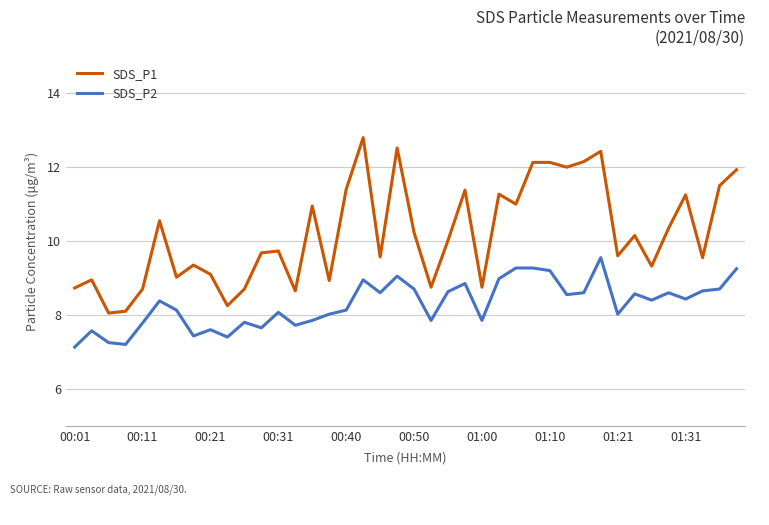

What is the average value of the SDS_P2 series?

8.3